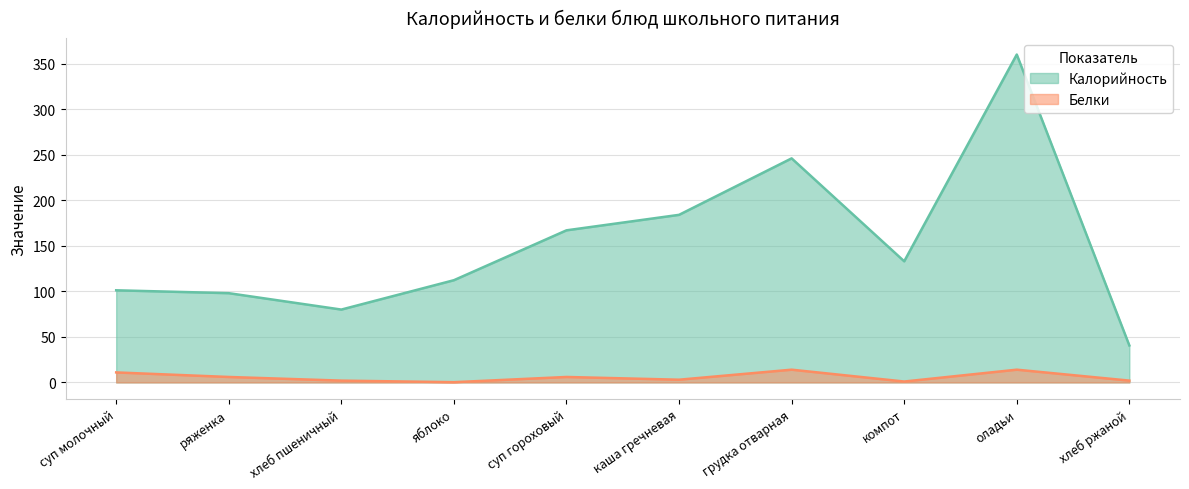

At how many categories does at least one series exceed 197?

2